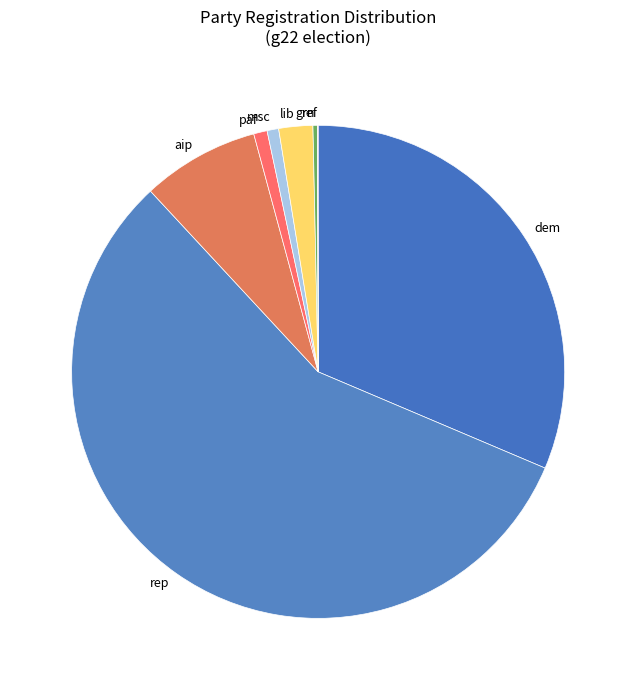

What is the majority slice?

rep